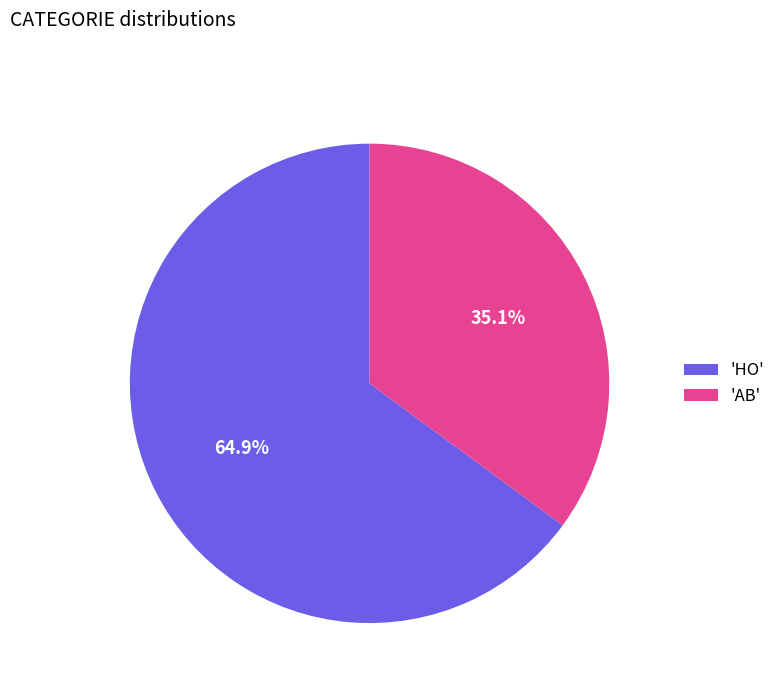

To the nearest percent, what is the difference between the largest and smallest slice percentages?

30%